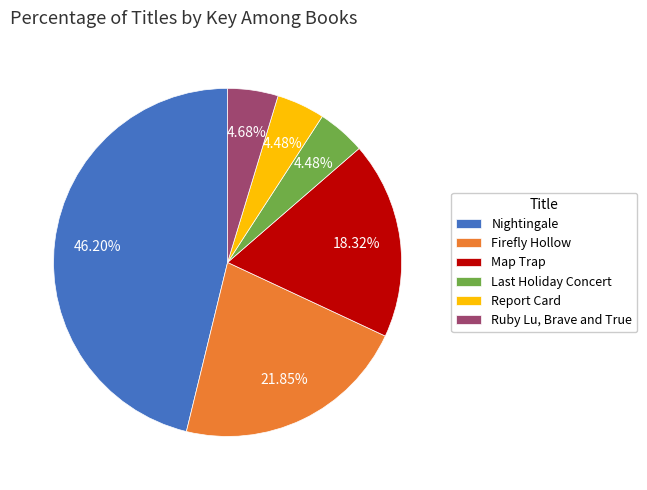

Combined, do Report Card and Ruby Lu, Brave and True account for over 50%?

No